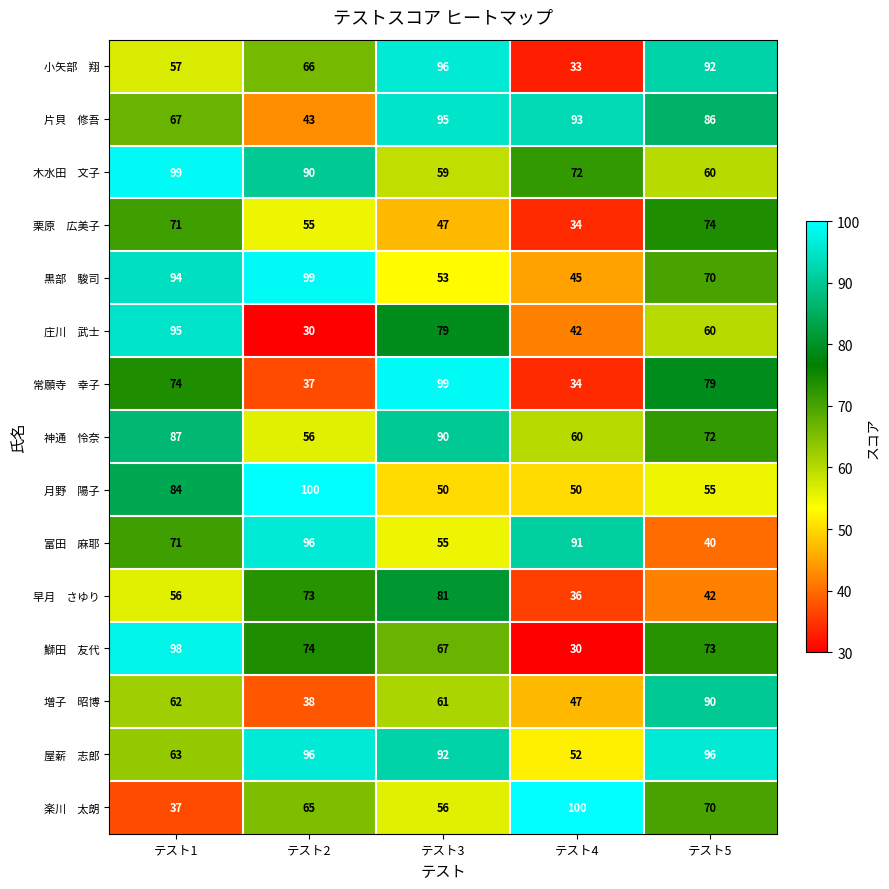

What is the smallest value displayed?

30